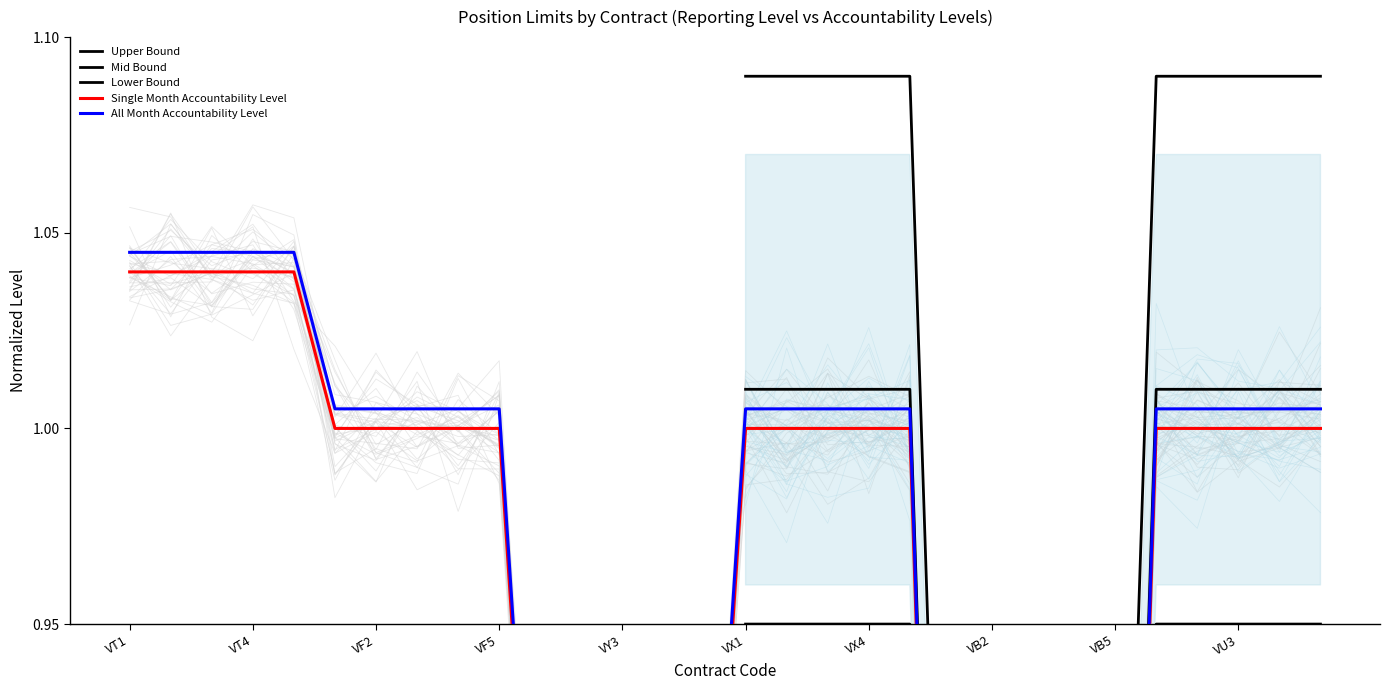

True or false: Single Month Accountability Level and All Month Accountability Level intersect in this chart.

False